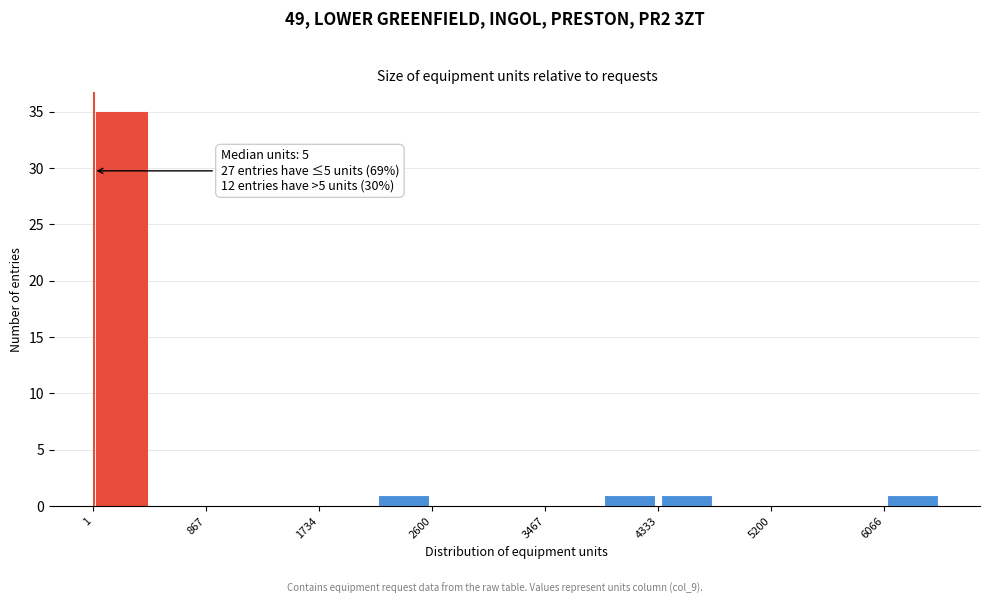

Which range on the x-axis has the tallest bar?

0 to 400